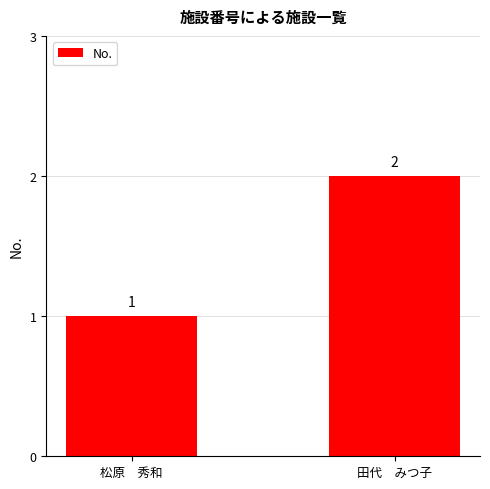

Are the bars grouped side by side (vs. stacked)?

No